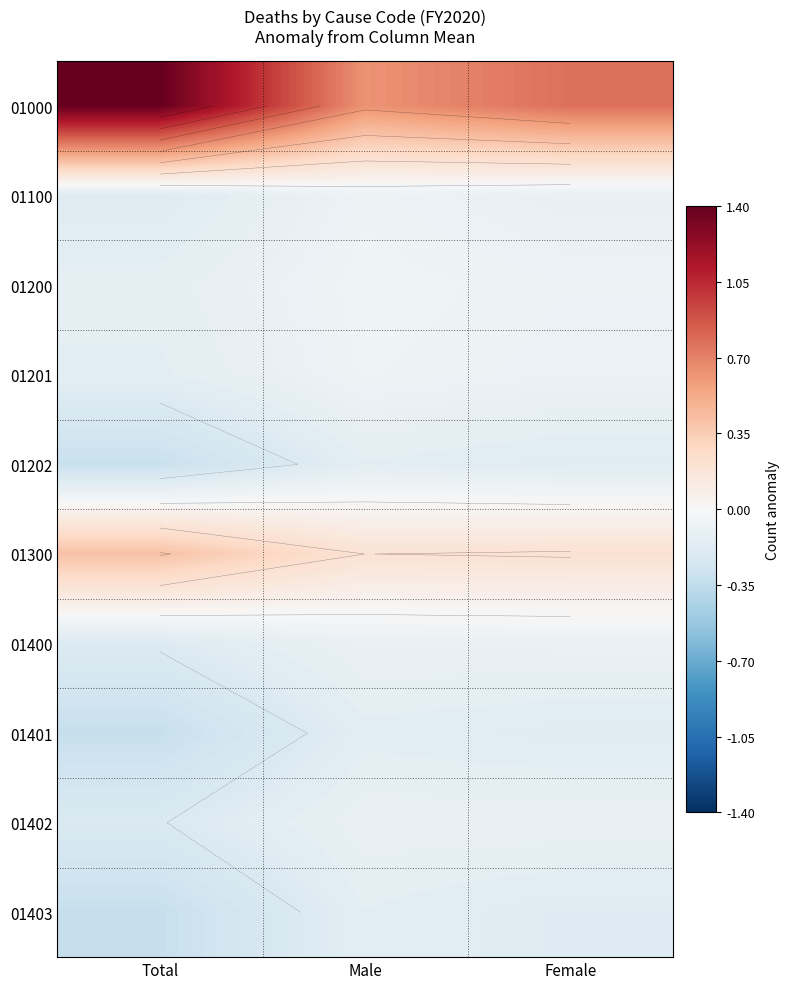

Which has a higher value, Male or Female?

Female